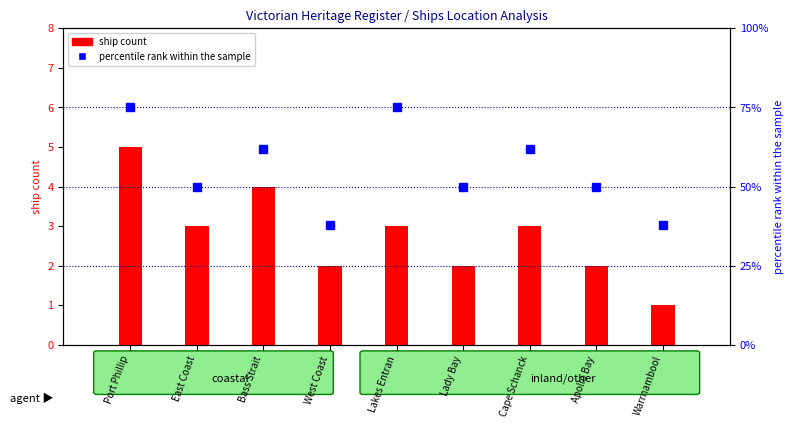

What is the label of the 8th bar from the right?

East Coast